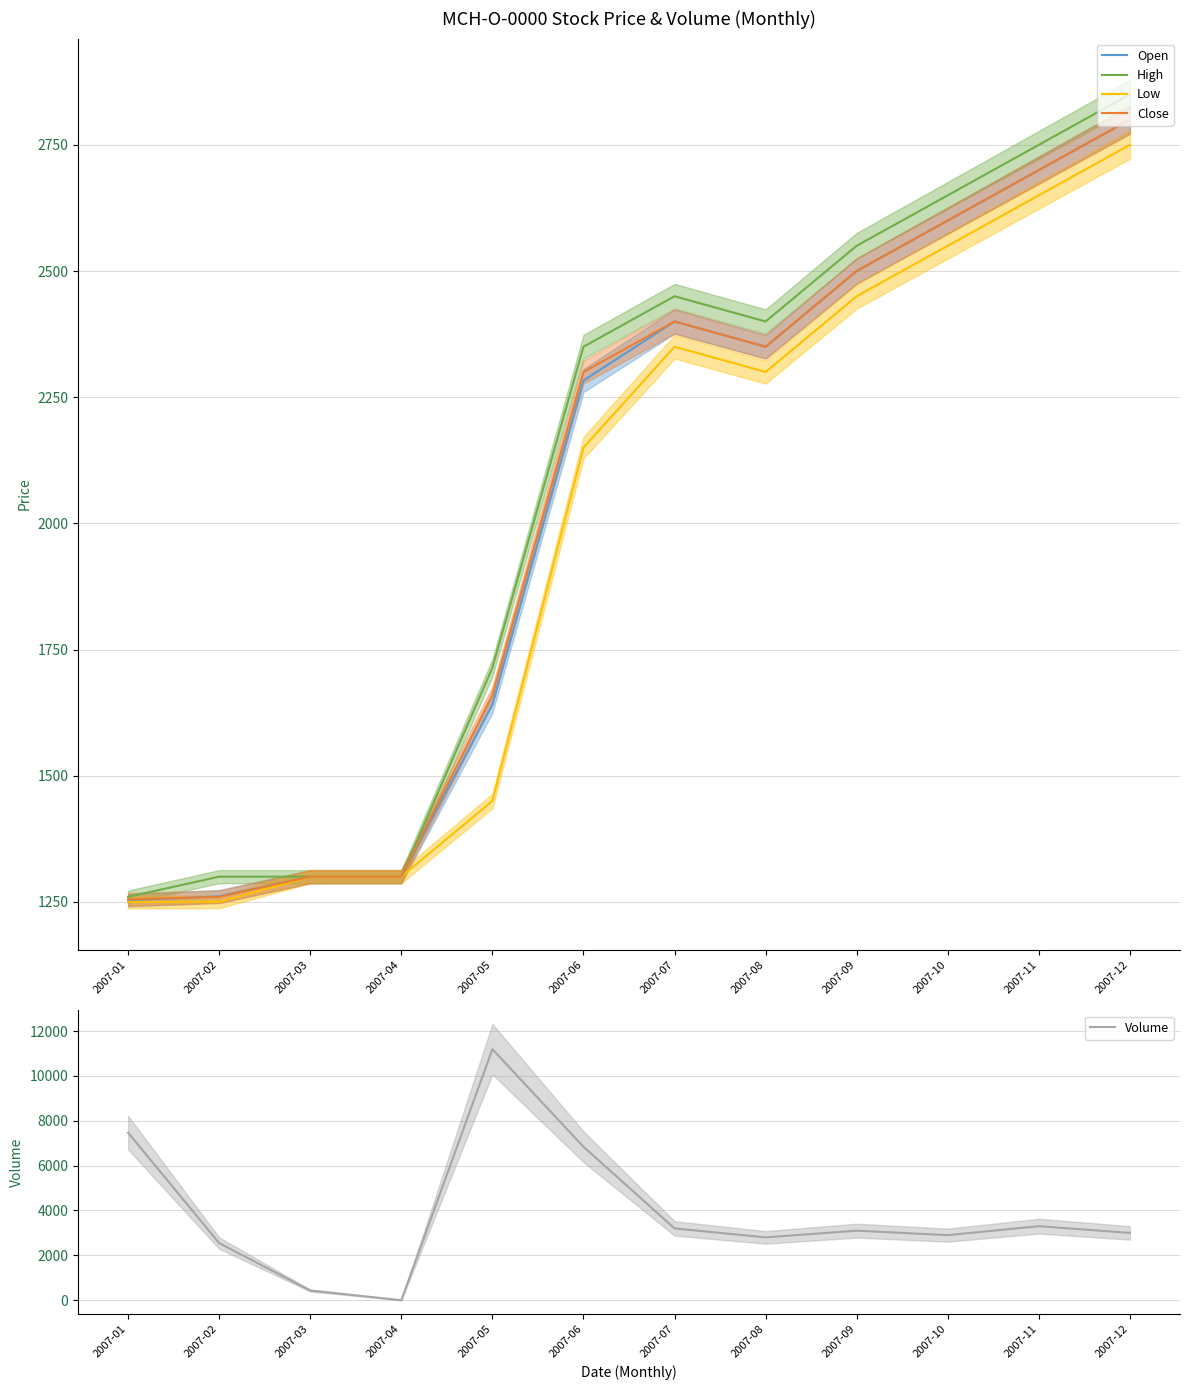

In High, how many points are lower than both neighbors (excluding endpoints)?

1